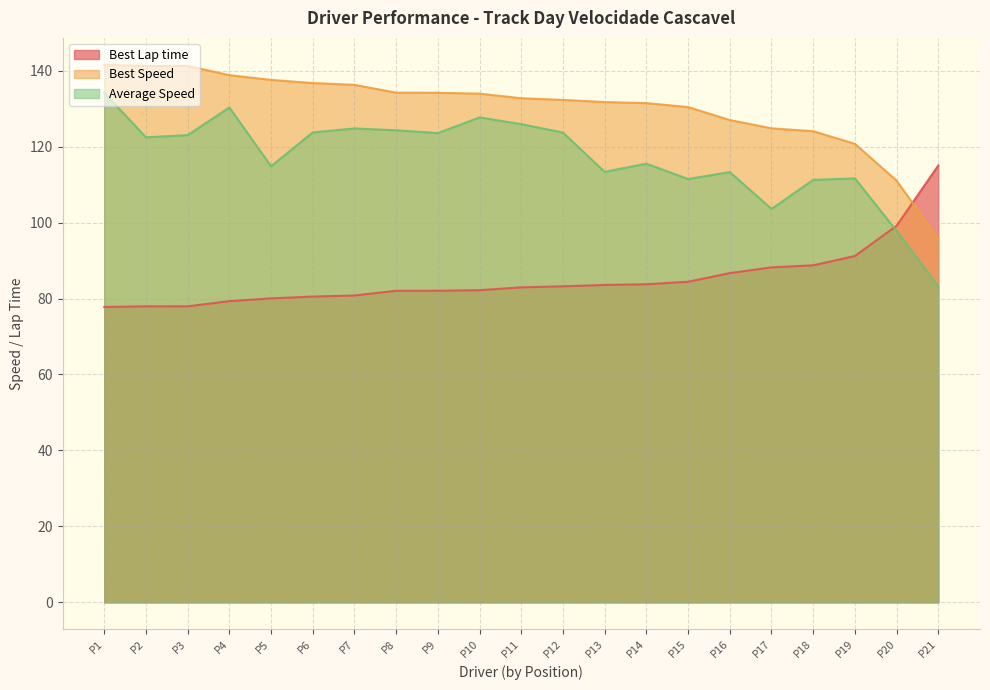

Rank the series by their maximum value, from lowest to highest.

Best Lap time, Average Speed, Best Speed